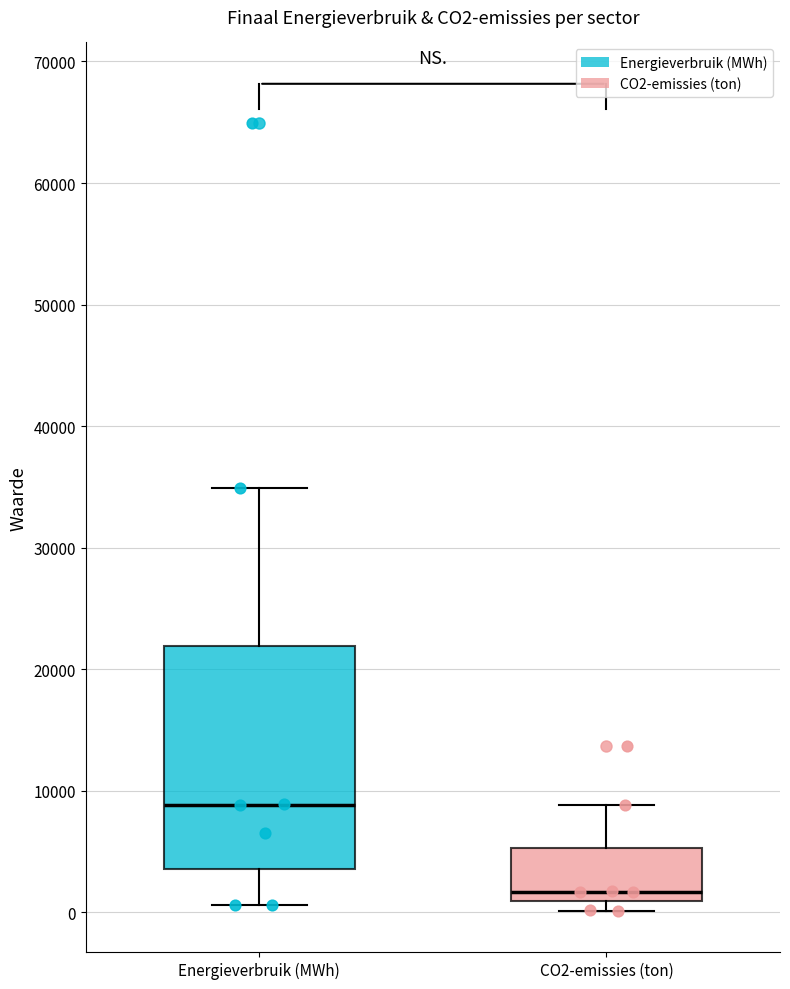

Reading left to right, transcribe this box plot: for each box, give where its median line is, the range the box spans, and where its two whiskers end, as read against the y-axis. The values are not printed on the chart, so give them approximately, as read against the axis.

Energieverbruik (MWh): median 9000, box 4000 to 22000, whiskers 1000 to 35000
CO2-emissies (ton): median 2000, box 1000 to 5000, whiskers 0 to 9000